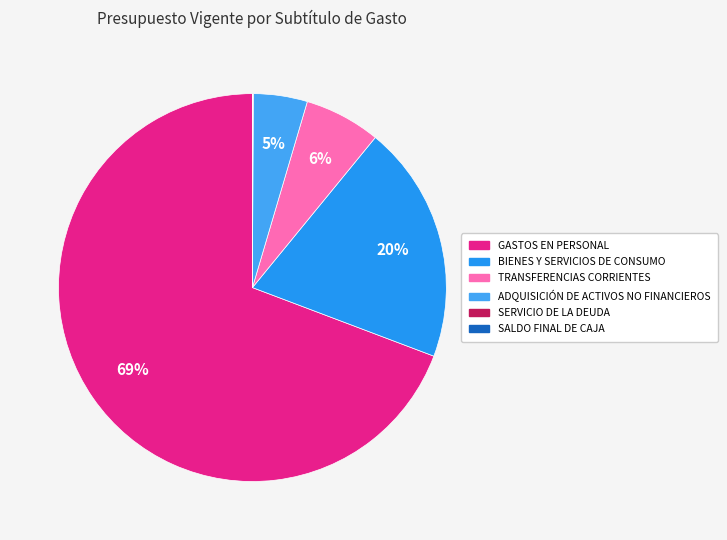

To the nearest percent, what is the average slice percentage?

17%